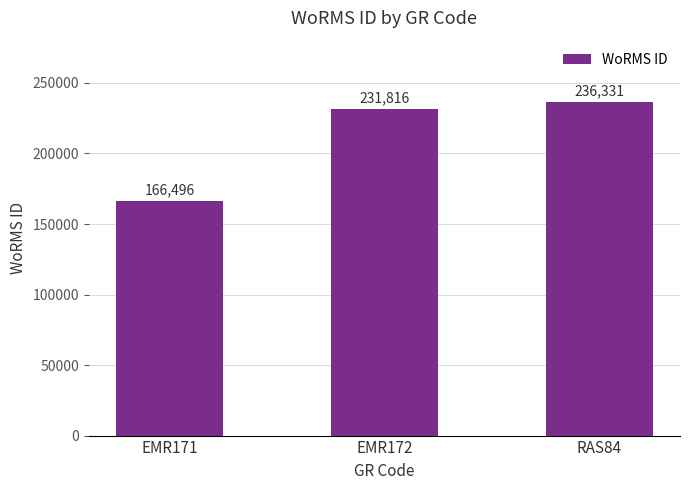

Is it true that the value at EMR171 is 166496?

True